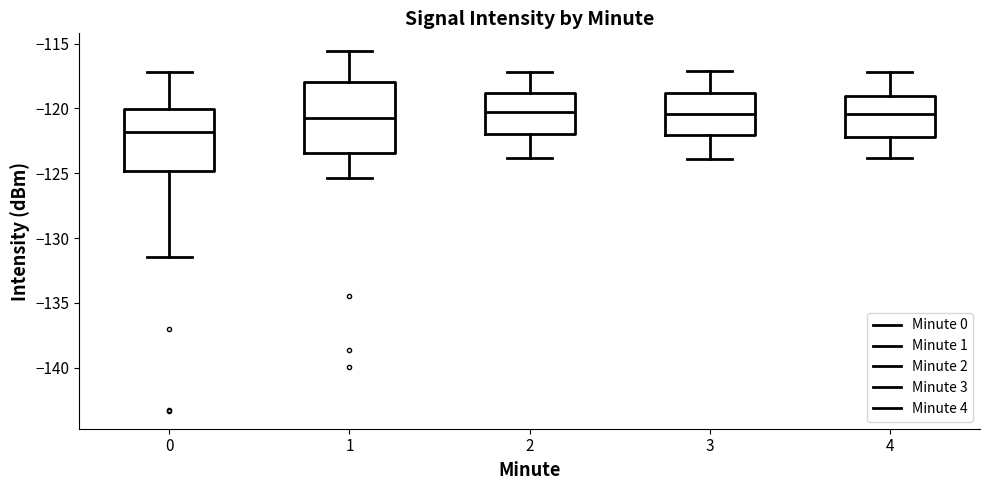

Where does the upper whisker of the box at x = 3 end on the y-axis? The values are not printed on the chart, so give them approximately, as read against the axis.

-117.0